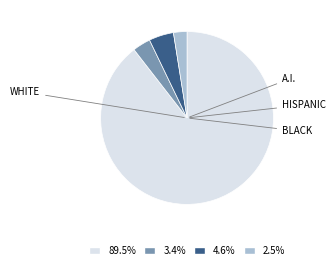

Do 4.6% and 89.5% together represent more than half of the pie?

Yes